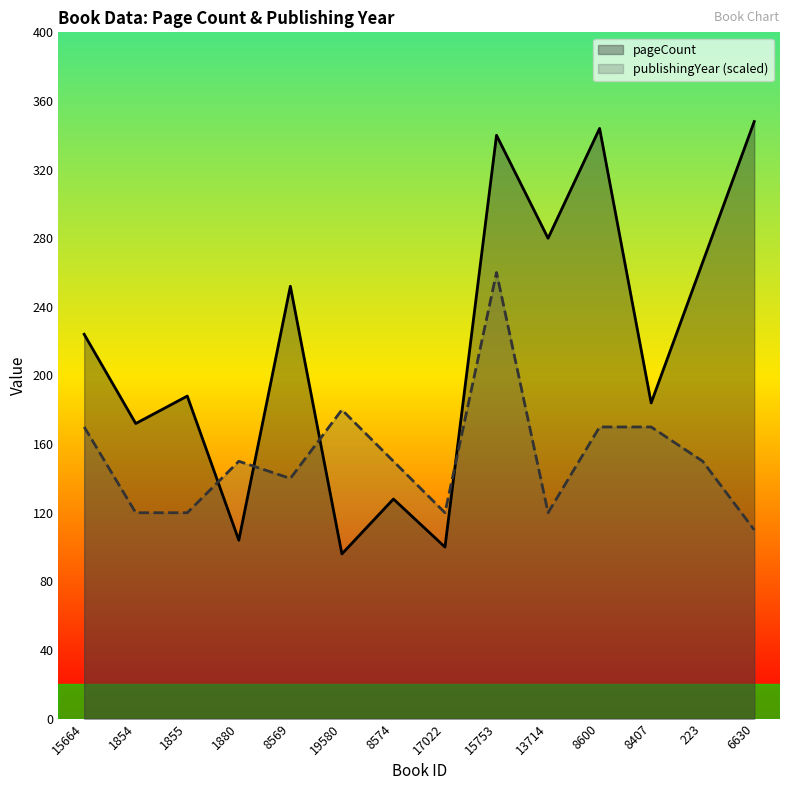

In publishingYear (scaled), how many points are lower than both neighbors (excluding endpoints)?

3